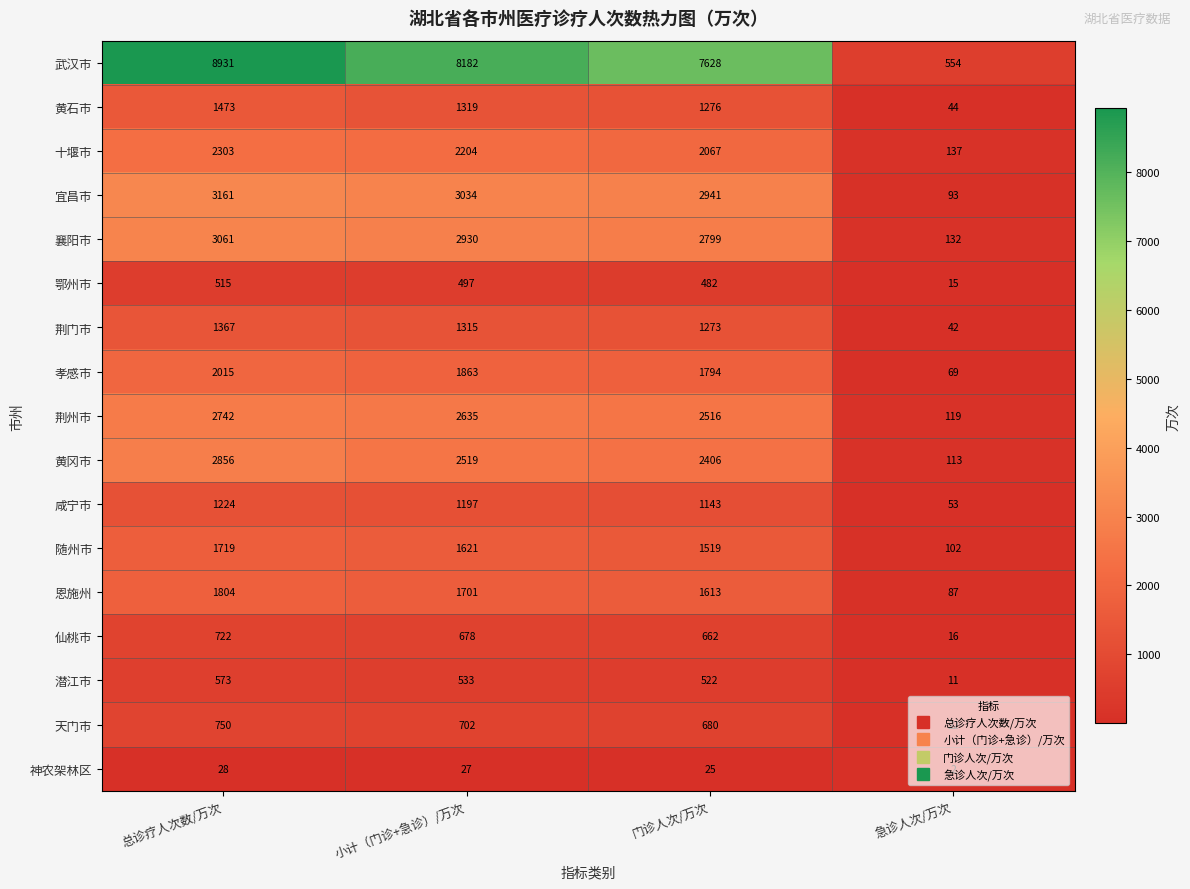

True or false: 仙桃市 has a value of 1036 at 总诊疗人次数/万次.

False